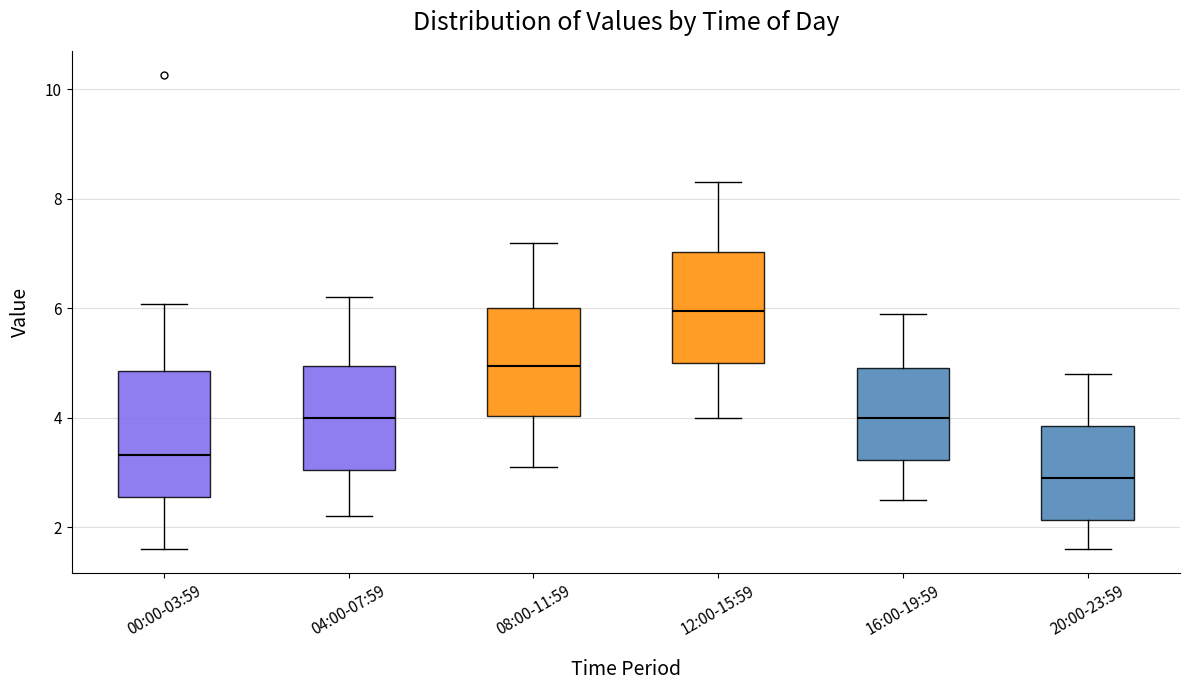

Which box's median line is the lowest?

20:00-23:59